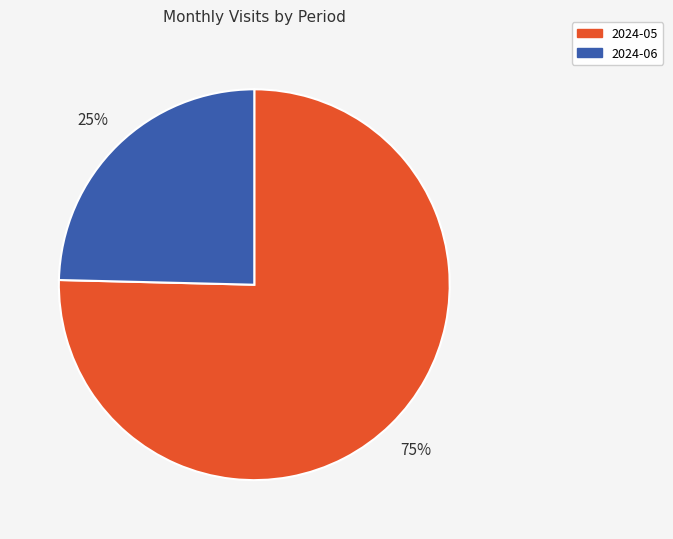

True or false: 2024-05 accounts for 75% of the total.

True